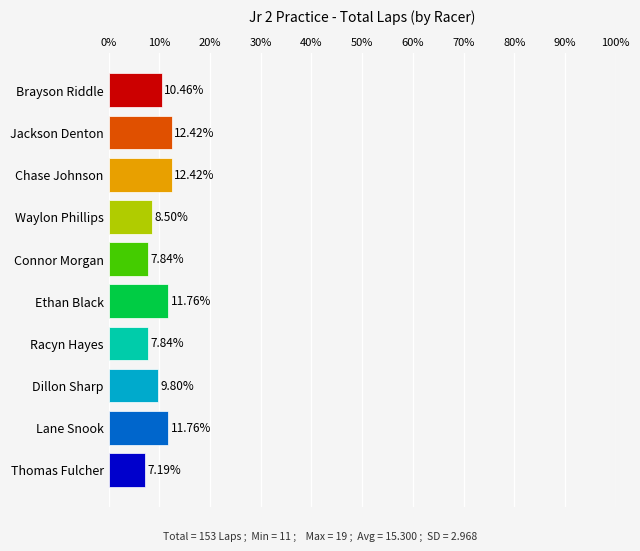

What is the difference between the maximum and minimum values?

5.2